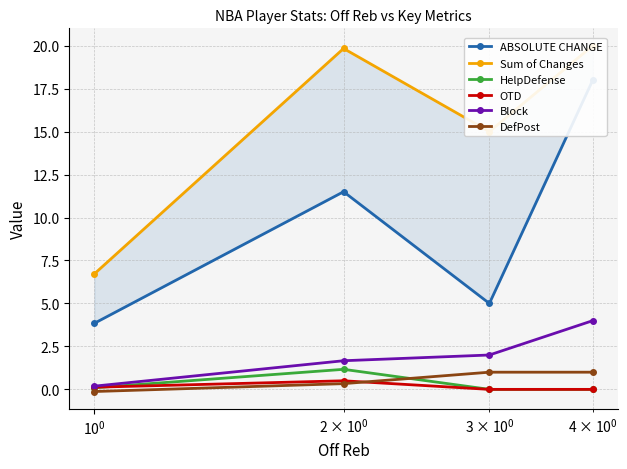

Which series has the largest total across all categories?

Sum of Changes